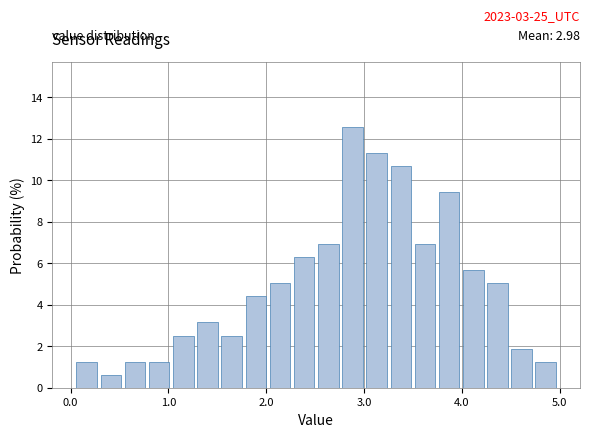

Read against the x-axis, roughly where is the centre of the tallest bar?

2.9